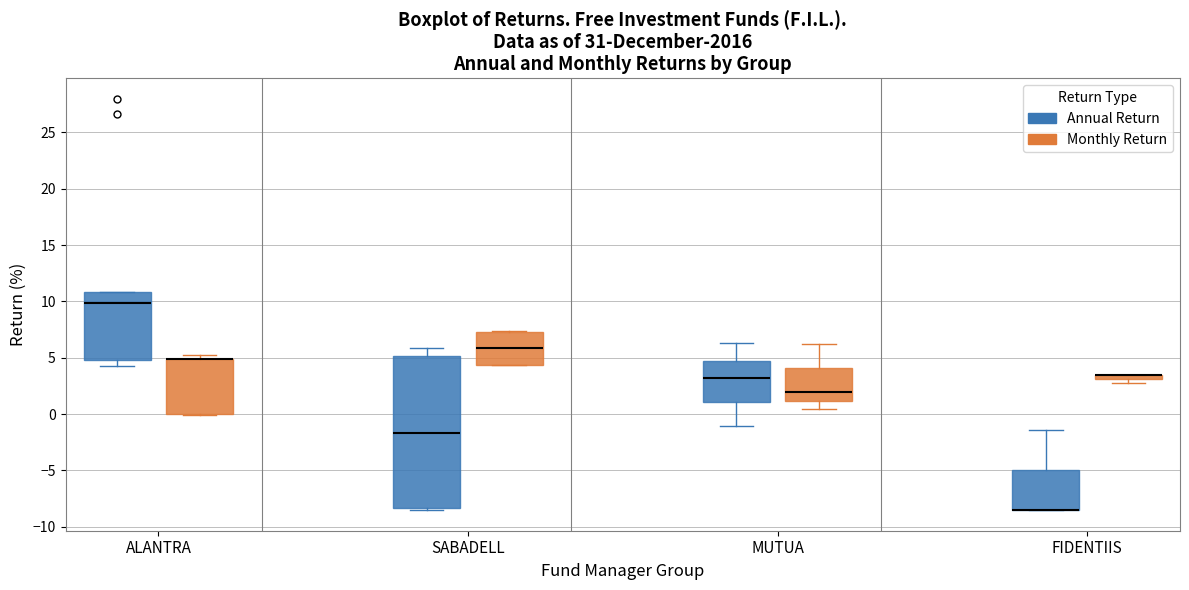

Comparing the boxes themselves (not the whiskers), which one is the tallest?

SABADELL (Annual Return)